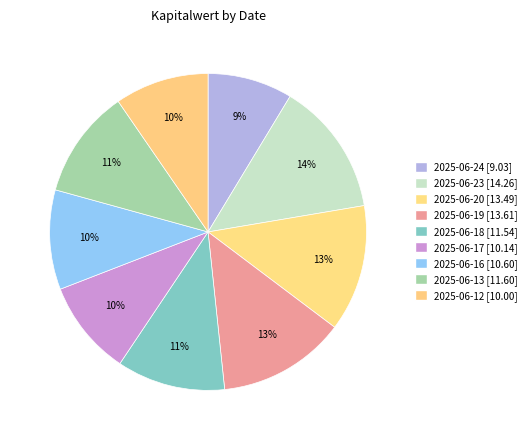

Count the number of slices in the pie.

9